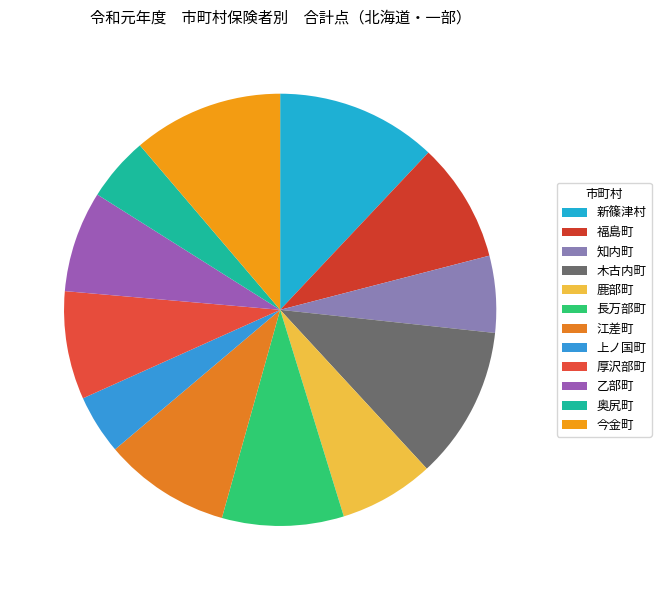

Between 福島町 and 乙部町, which is larger?

福島町